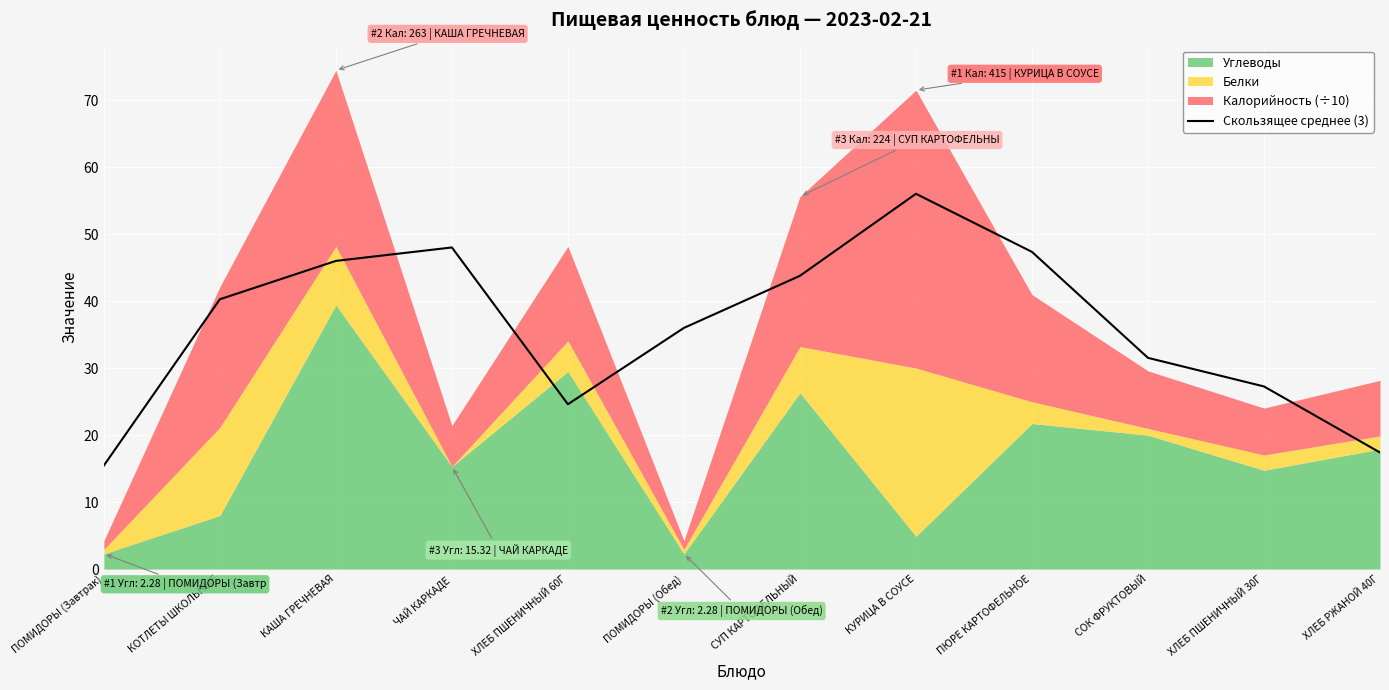

What is the greatest value displayed?

56.0